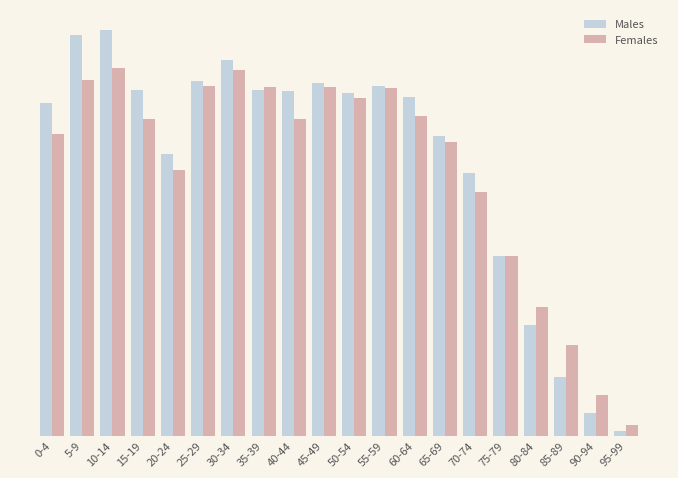

What are all the series names shown in the legend?

Males, Females